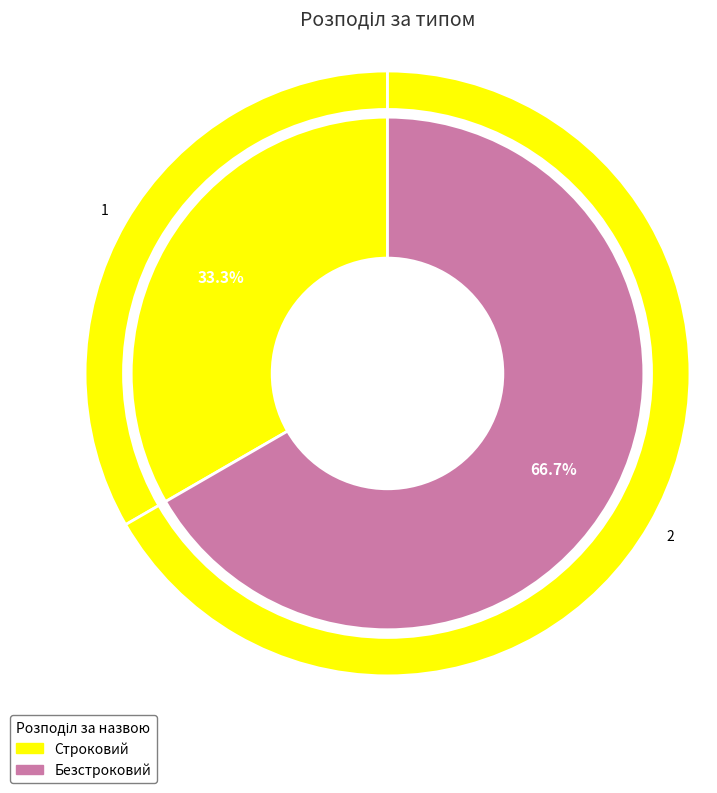

Is it true that Безстроковий is 78% of the pie?

False